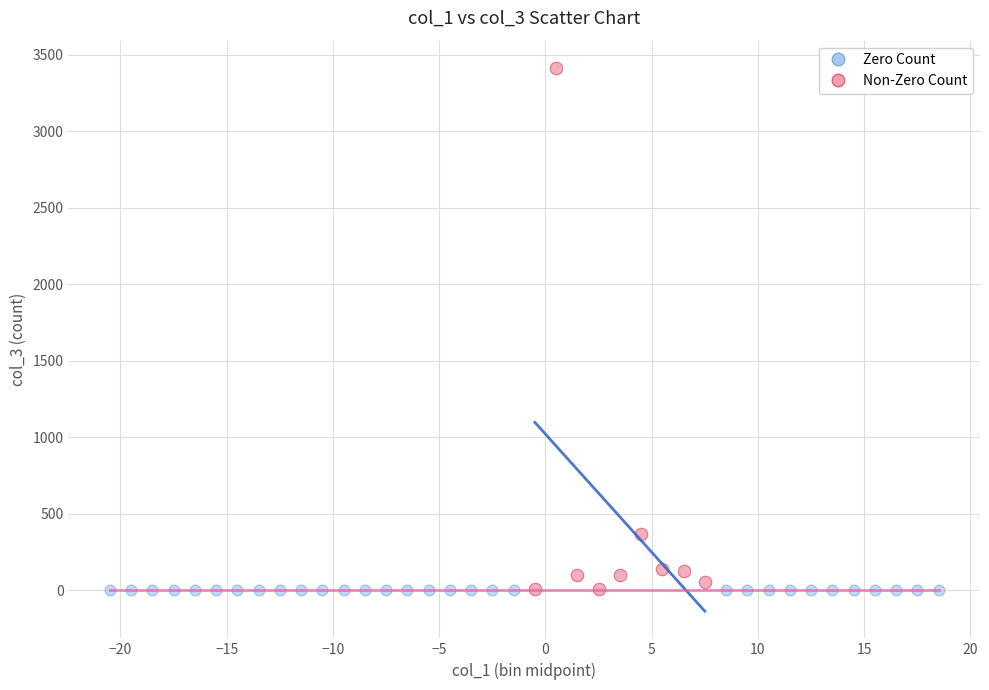

Which series reaches the maximum Y coordinate?

Non-Zero Count